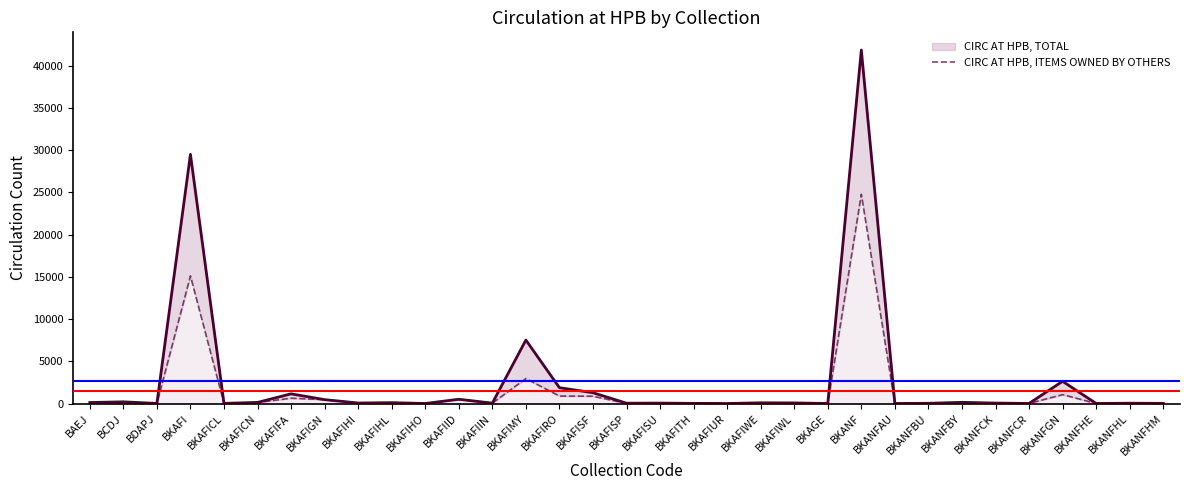

What is the total value across all series at BDAPJ?

13